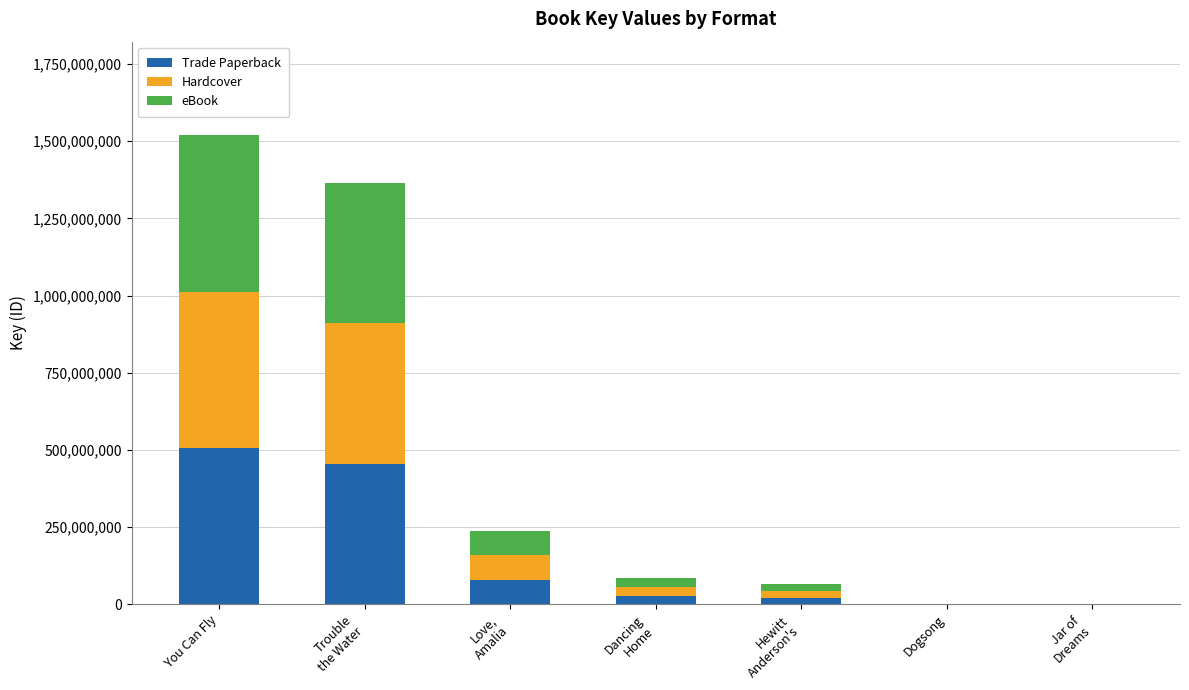

What is the maximum value for Trade Paperback?

506189916